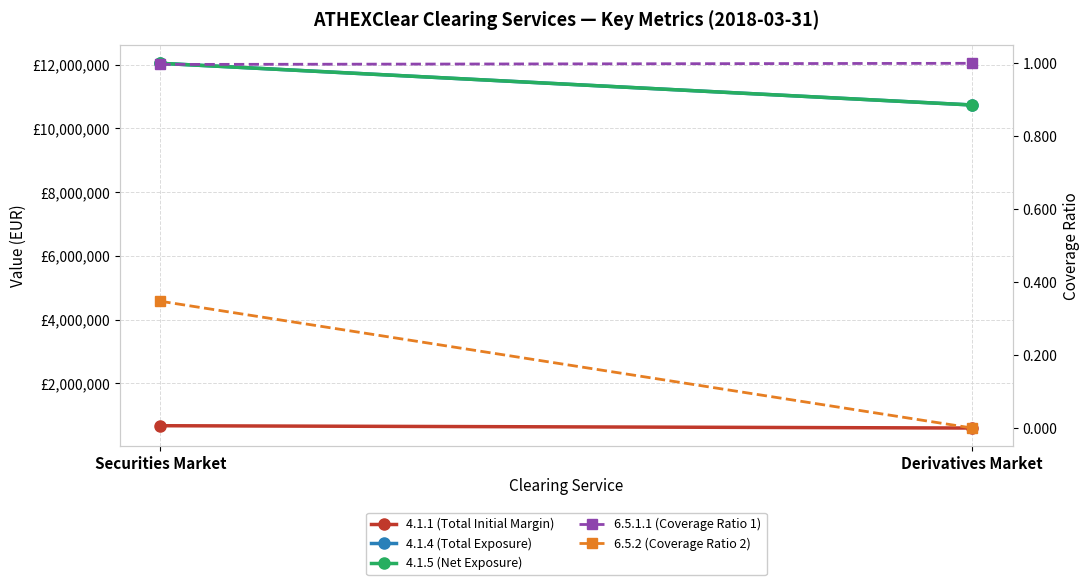

What is the label of the 2nd point from the left?

Derivatives Market